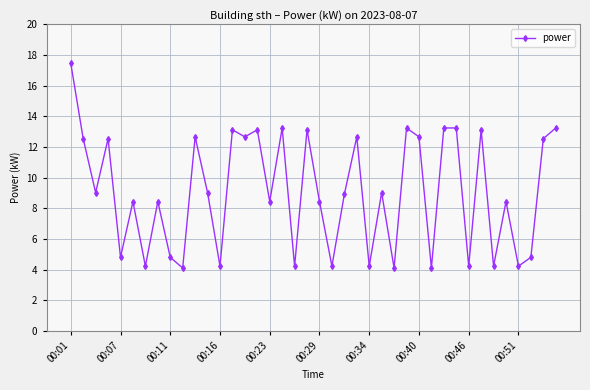

What is the minimum value shown in the chart?

4.1